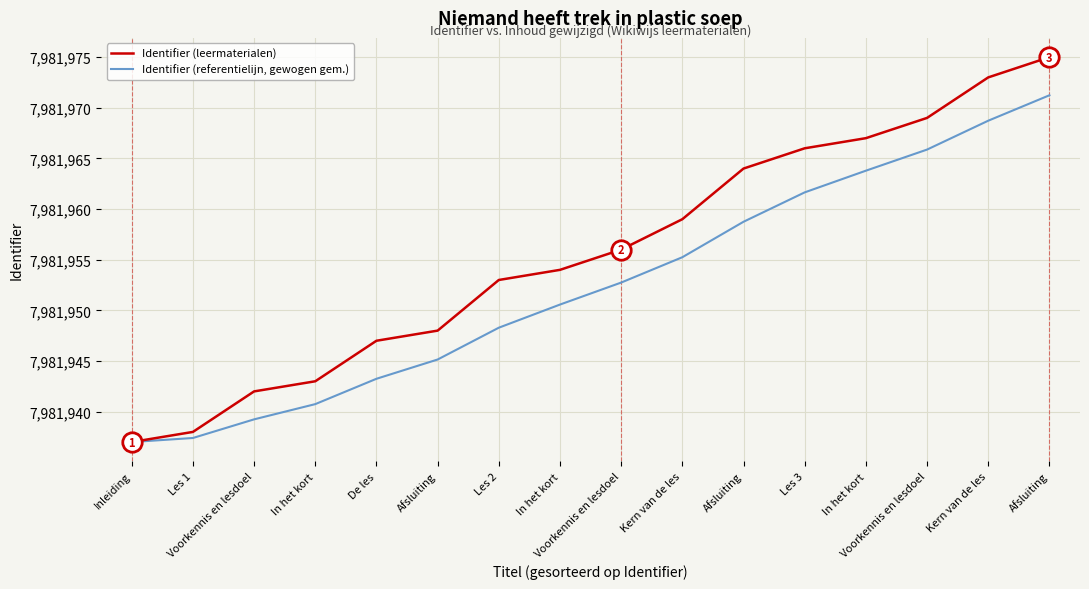

What are all the series names shown in the legend?

Identifier (leermaterialen), Identifier (referentielijn, gewogen gem.)